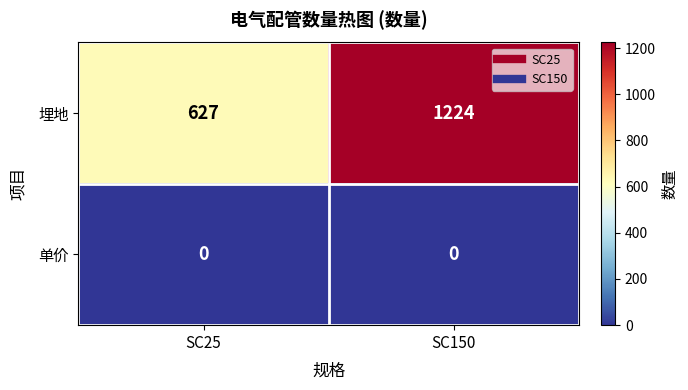

At how many categories does at least one series exceed 772?

1